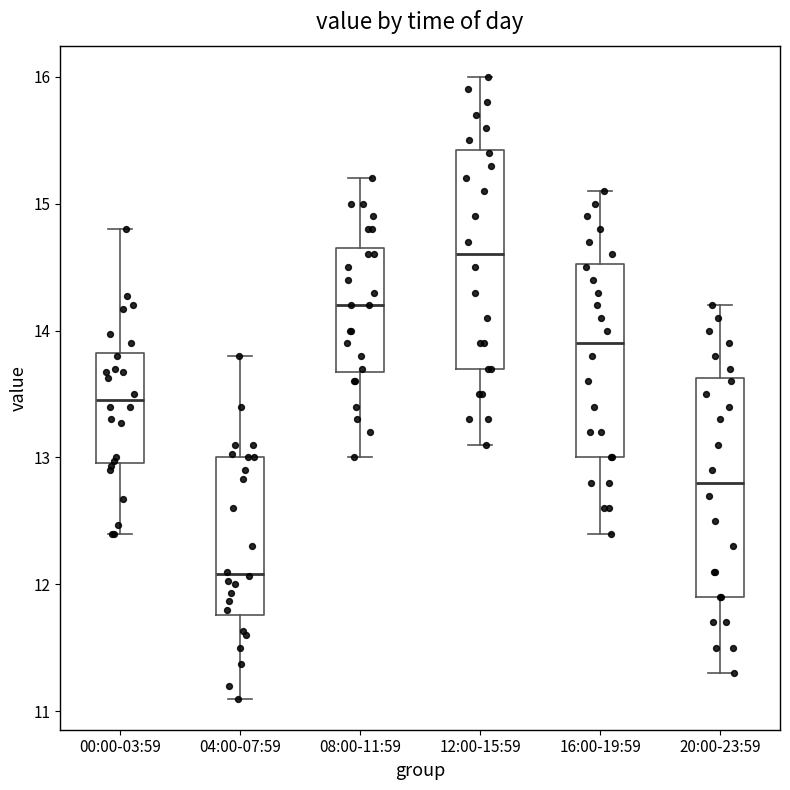

Reading left to right, read every box against the y-axis: the position of its median line, the range the box covers, and the ends of its whiskers. The values are not printed on the chart, so give them approximately, as read against the axis.

00:00-03:59: median 13.5, box 13.0 to 13.8, whiskers 12.4 to 14.8
04:00-07:59: median 12.1, box 11.8 to 13.0, whiskers 11.1 to 13.8
08:00-11:59: median 14.2, box 13.7 to 14.7, whiskers 13.0 to 15.2
12:00-15:59: median 14.6, box 13.7 to 15.4, whiskers 13.1 to 16.0
16:00-19:59: median 13.9, box 13.0 to 14.5, whiskers 12.4 to 15.1
20:00-23:59: median 12.8, box 11.9 to 13.6, whiskers 11.3 to 14.2